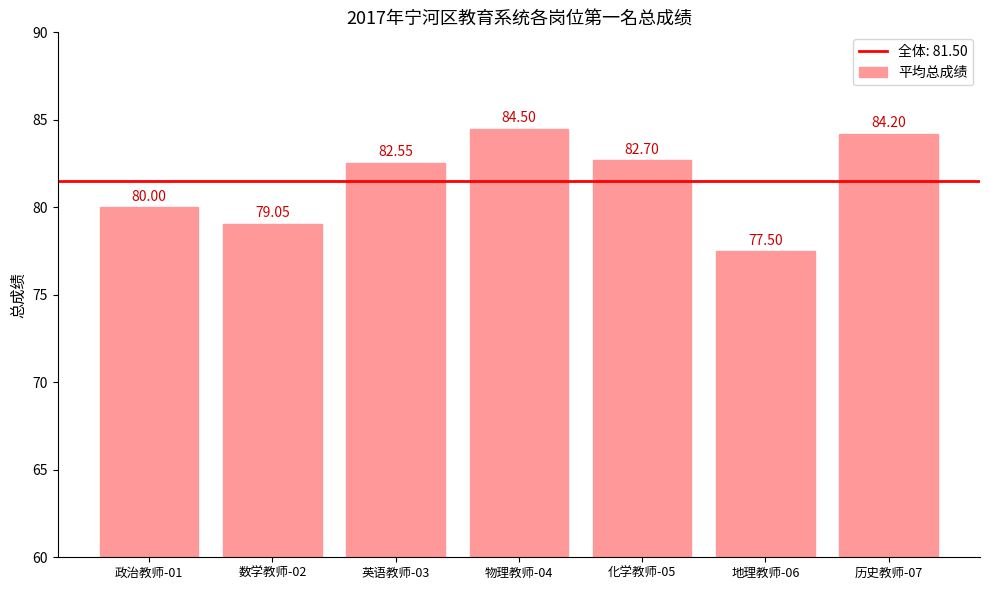

Rank the categories by value from highest to lowest.

物理教师-04, 历史教师-07, 化学教师-05, 英语教师-03, 政治教师-01, 数学教师-02, 地理教师-06